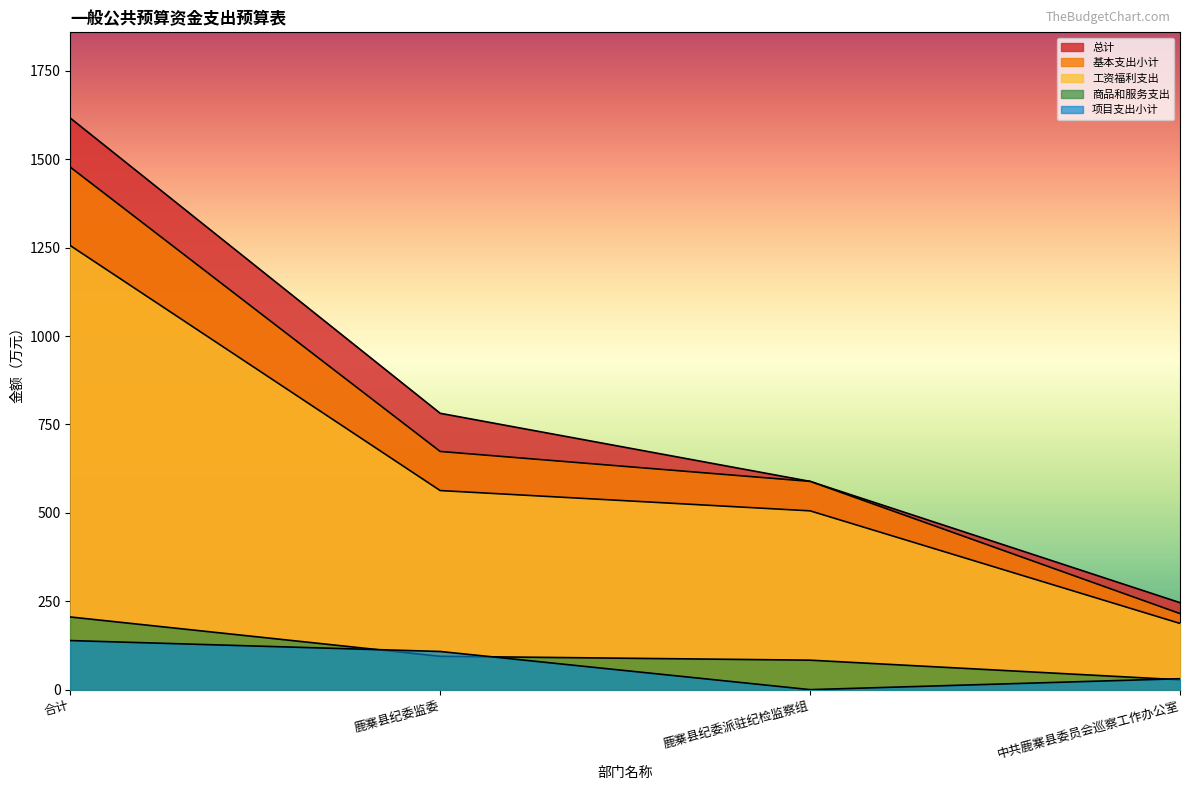

At which label does 项目支出小计 reach its peak?

合计